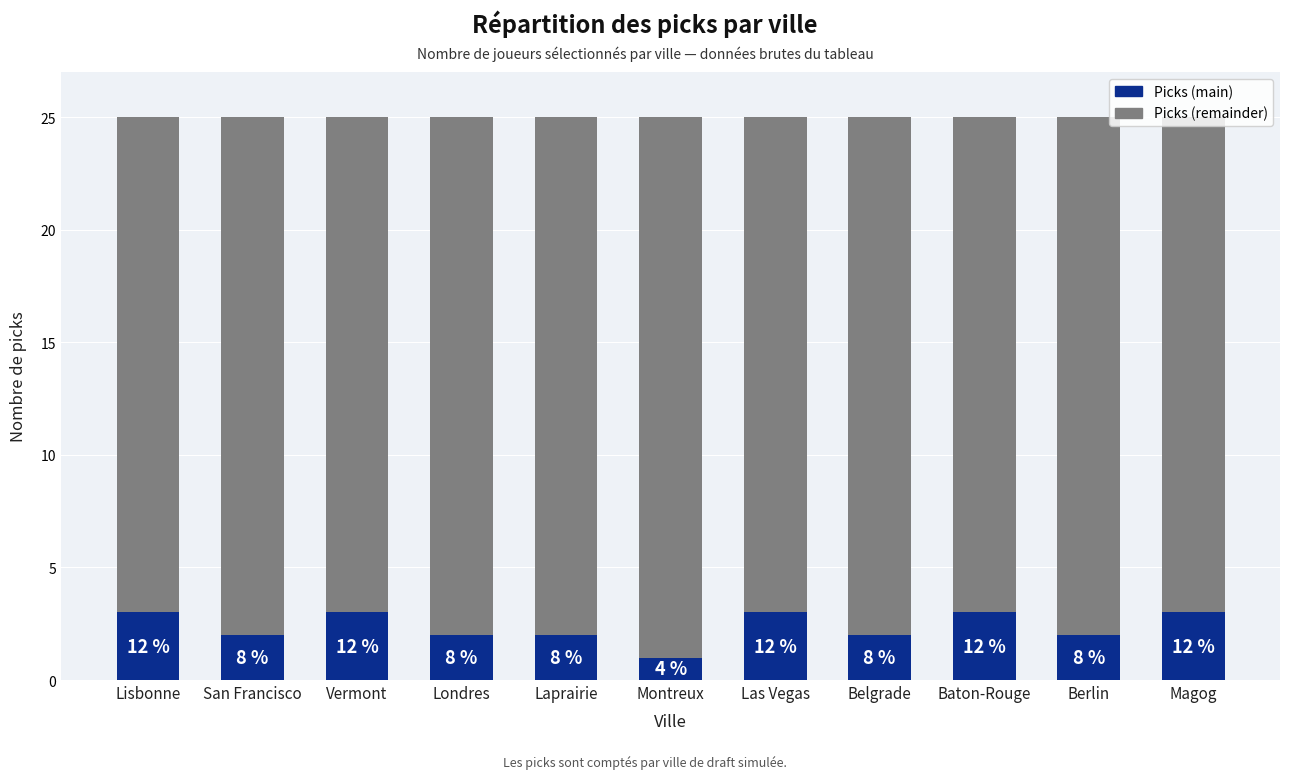

What is the difference between the Picks (remainder) values at Lisbonne and Londres?

1